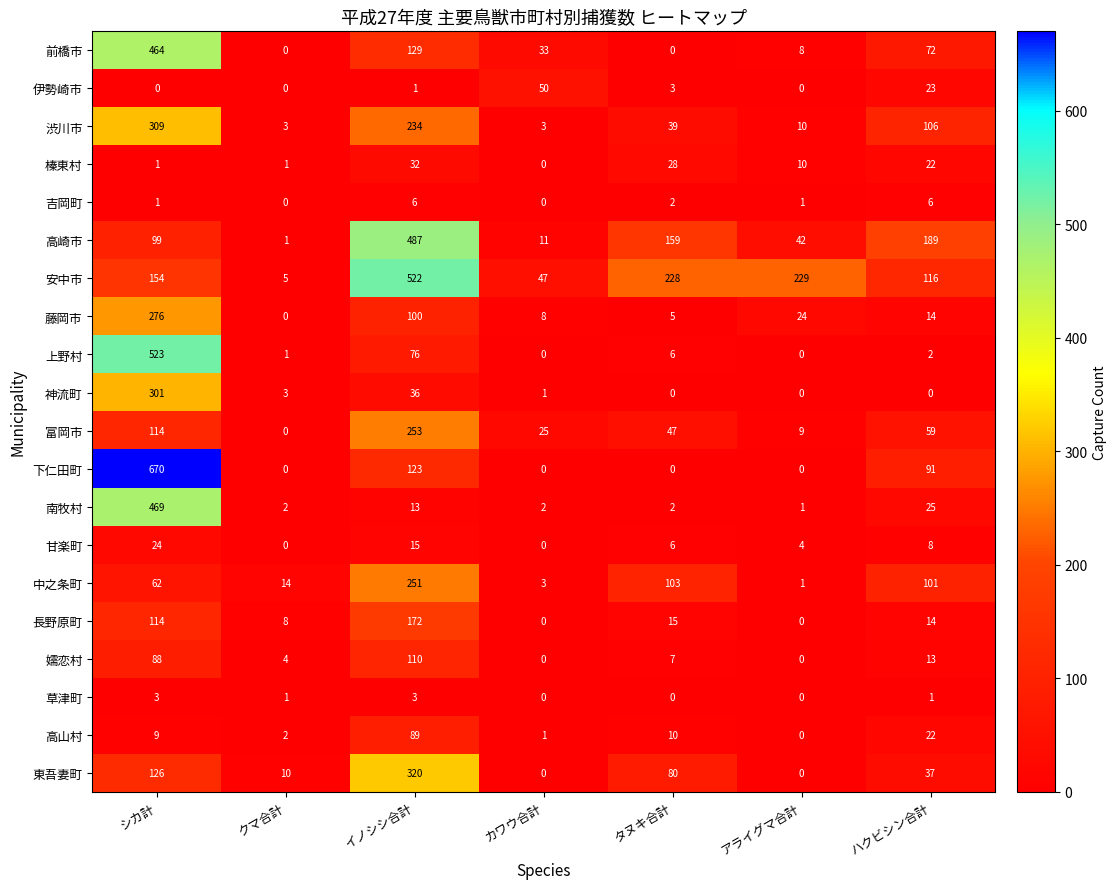

What is the difference between the highest and lowest values at クマ合計?

14